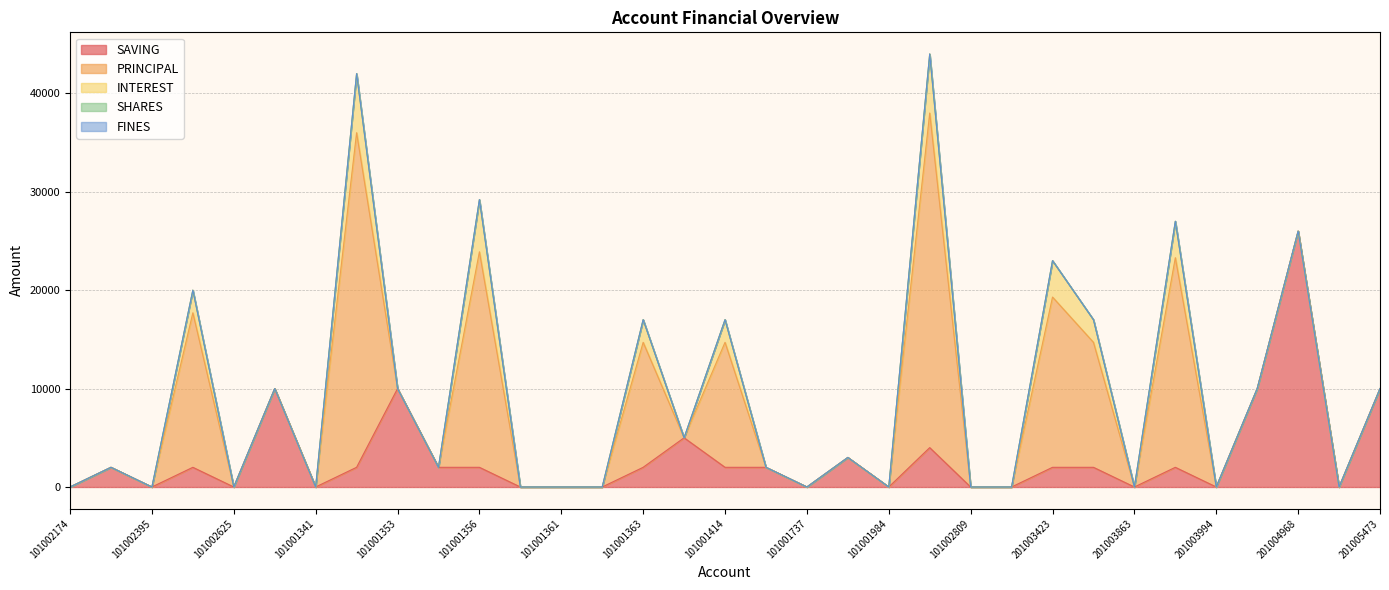

At how many categories does at least one series exceed 21833?

4